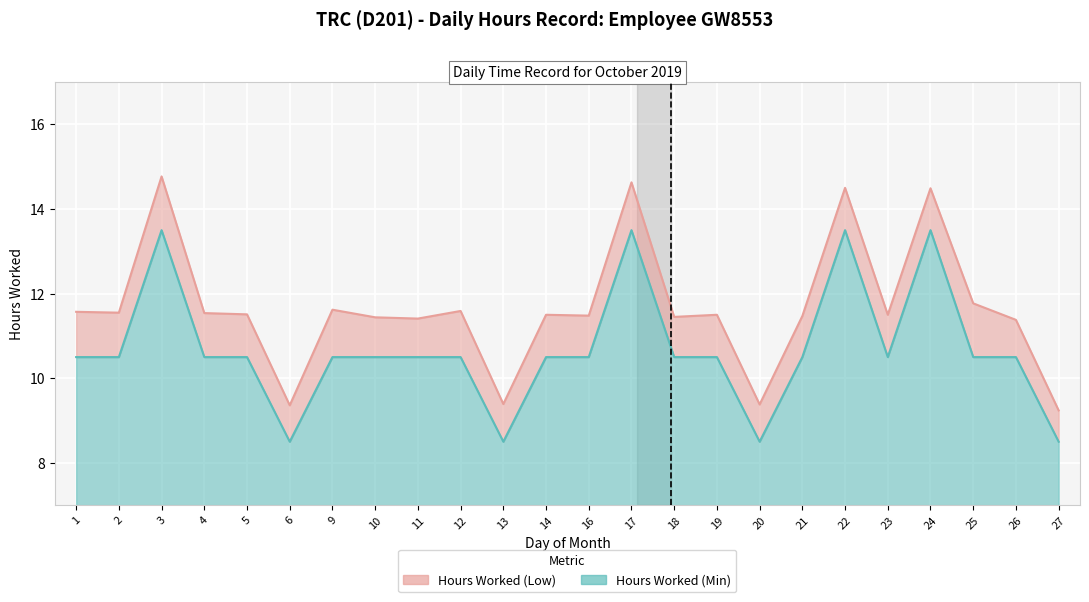

Reading left to right, extract all data points from this chart.

Hours Worked (Low): 1=11.6	2=11.6	3=14.8	4=11.5	5=11.5	6=9.4	9=11.6	10=11.4	11=11.4	12=11.6	13=9.4	14=11.5	16=11.5	17=14.6	18=11.4	19=11.5	20=9.4	21=11.5	22=14.5	23=11.5	24=14.5	25=11.8	26=11.4	27=9.2
Hours Worked (Min): 1=10.5	2=10.5	3=13.5	4=10.5	5=10.5	6=8.5	9=10.5	10=10.5	11=10.5	12=10.5	13=8.5	14=10.5	16=10.5	17=13.5	18=10.5	19=10.5	20=8.5	21=10.5	22=13.5	23=10.5	24=13.5	25=10.5	26=10.5	27=8.5